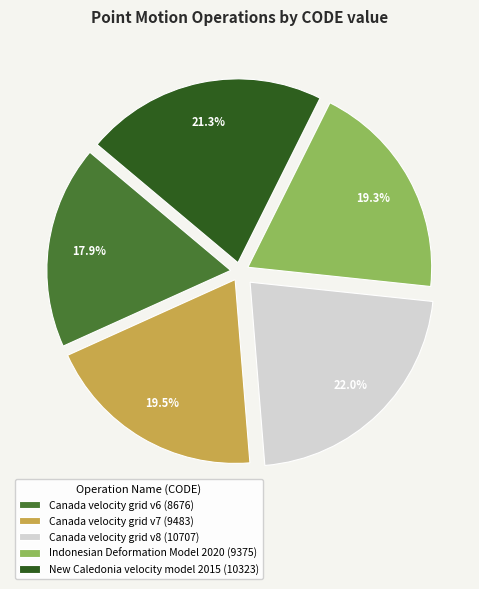

To the nearest percent, what is the difference between the Canada velocity grid v6 and Canada velocity grid v8 slice percentages?

4%